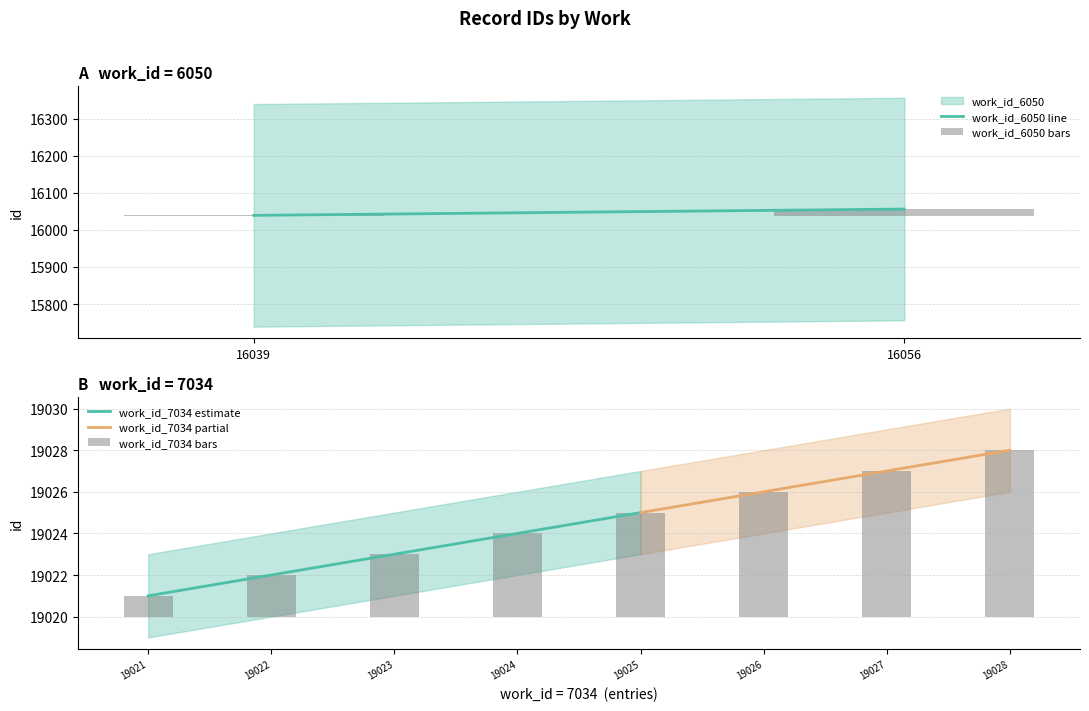

Are the bars grouped side by side (vs. stacked)?

No